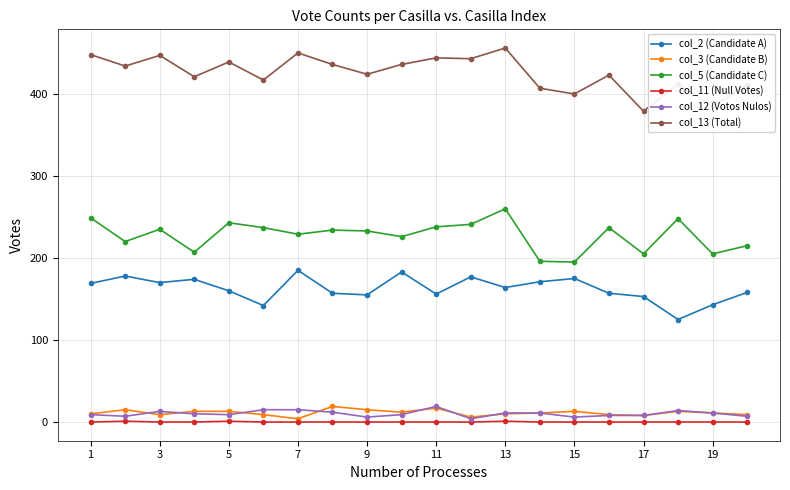

Does the chart have visible grid lines?

Yes